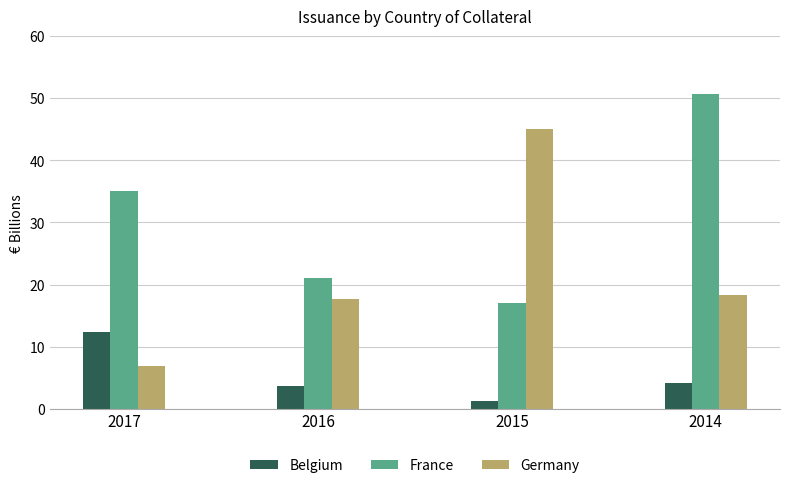

What is the total value across all series at 2017?

54.3